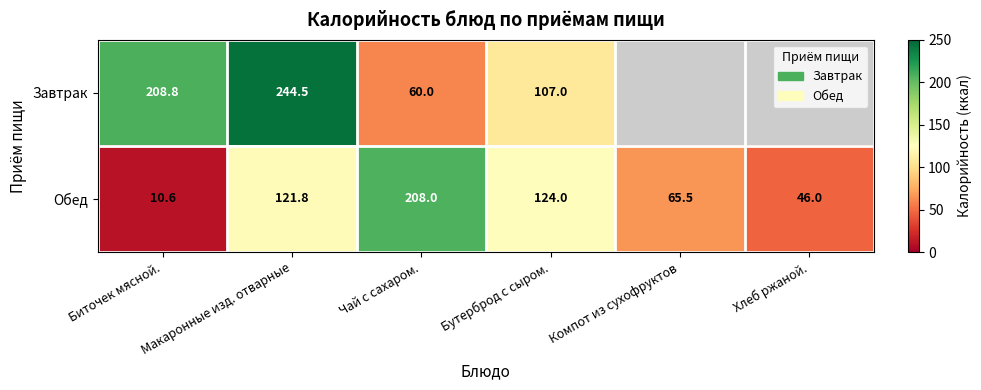

What is the total value across all series at Бутерброд с сыром.?

231.0